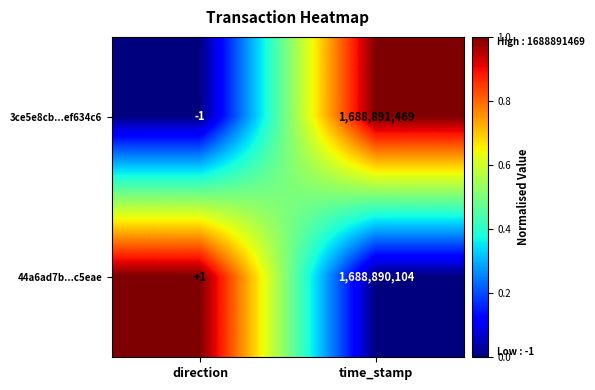

Rank the series by their average value, from lowest to highest.

44a6ad7b...c5eae, 3ce5e8cb...ef634c6